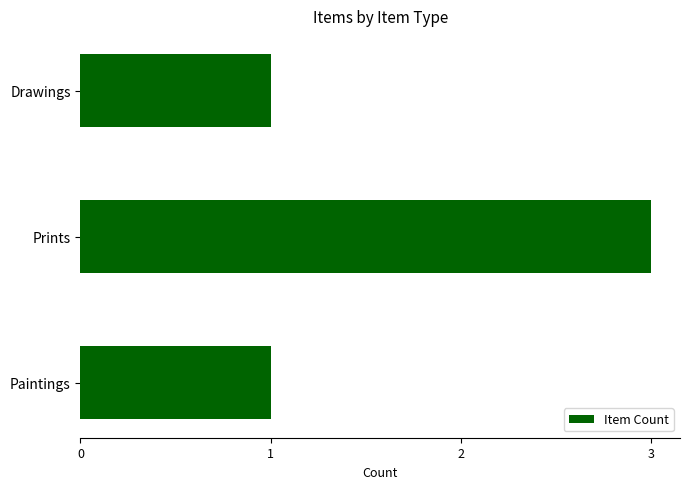

What is the sum of all values?

5